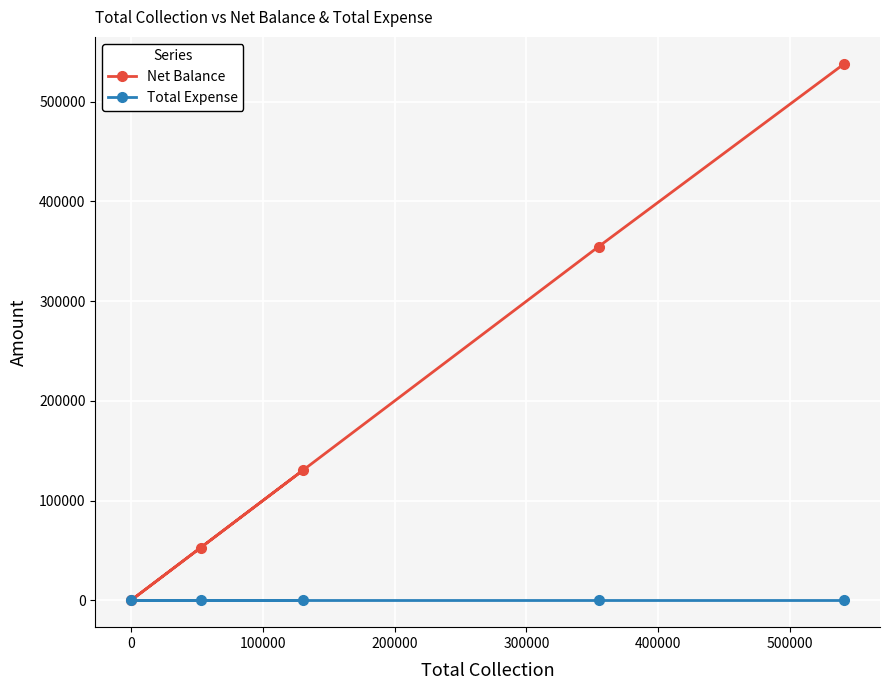

What is the greatest value displayed?

538154